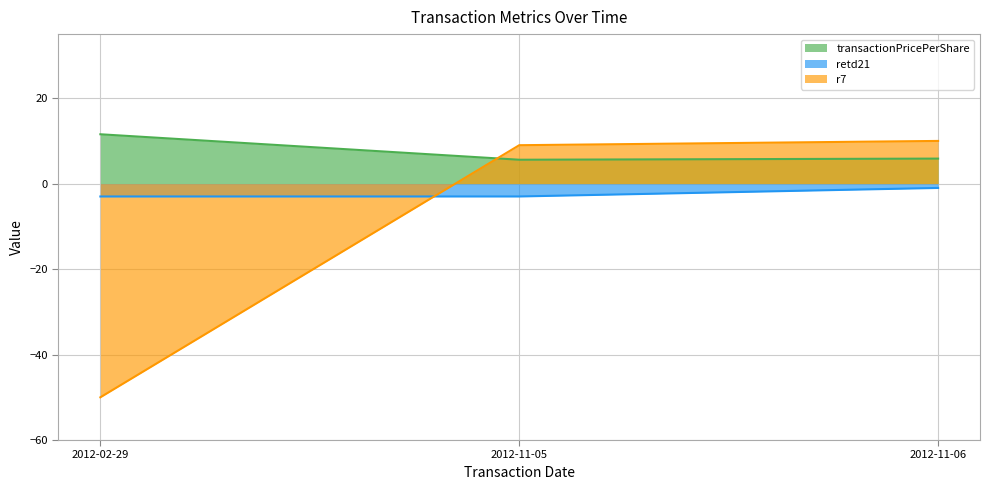

True or false: retd21 has a value of -1.7 at 2012-11-06.

False